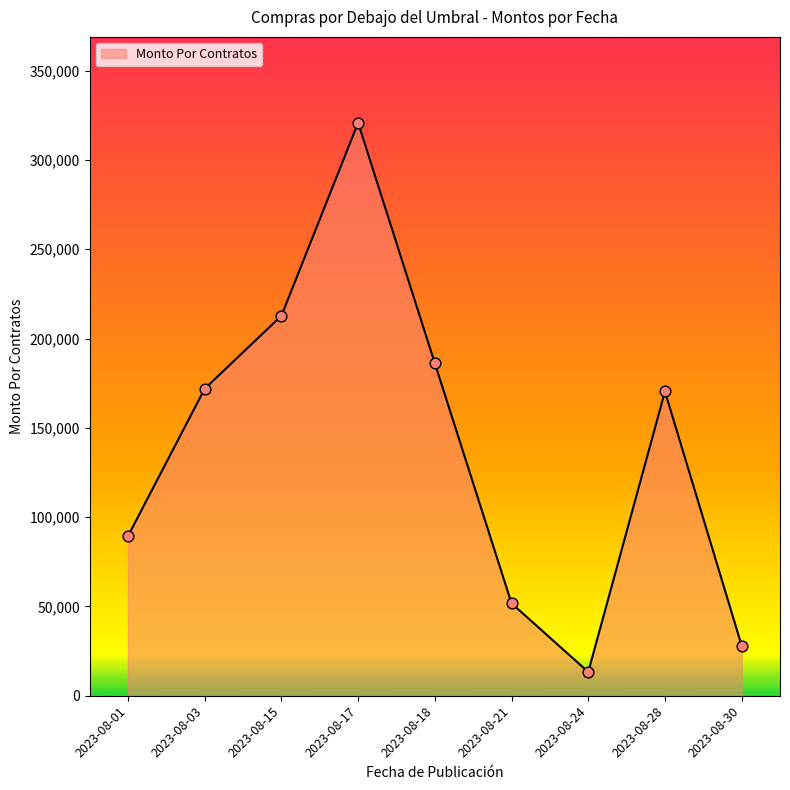

Which has a higher value, 2023-08-18 or 2023-08-17?

2023-08-17